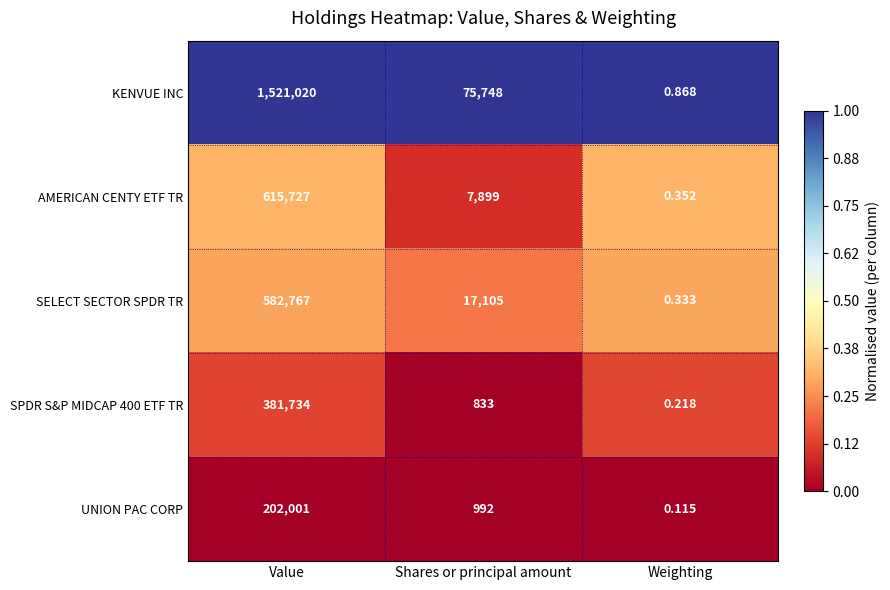

Which category has the lowest value across all series?

Weighting